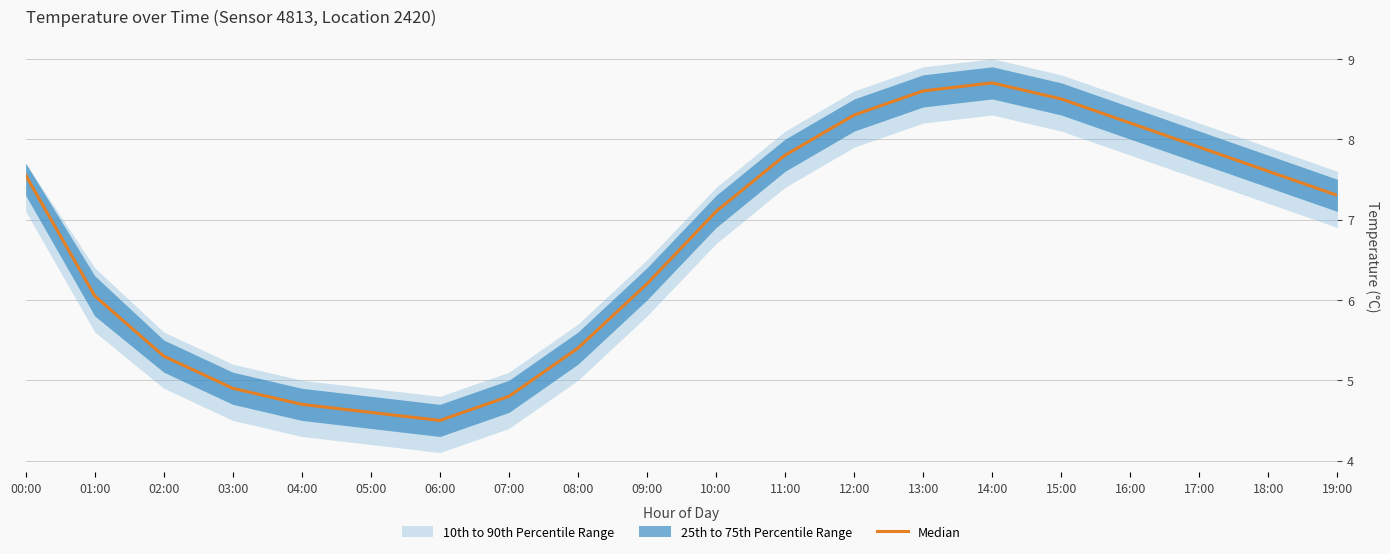

Rank the categories by value from highest to lowest.

14:00, 13:00, 15:00, 12:00, 16:00, 17:00, 11:00, 18:00, 00:00, 19:00, 10:00, 09:00, 01:00, 08:00, 02:00, 03:00, 07:00, 04:00, 05:00, 06:00